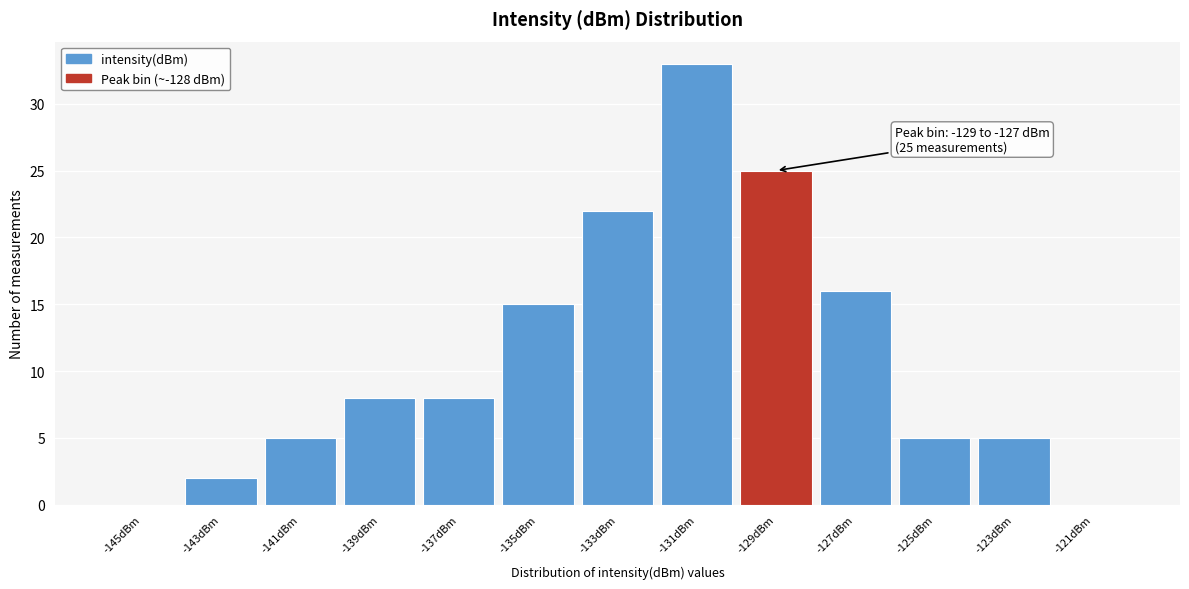

Reading left to right, transcribe all the data shown in this chart.

-145dBm=0	-143dBm=2	-141dBm=5	-139dBm=8	-137dBm=8	-135dBm=15	-133dBm=22	-131dBm=33	-129dBm=25	-127dBm=16	-125dBm=5	-123dBm=5	-121dBm=0